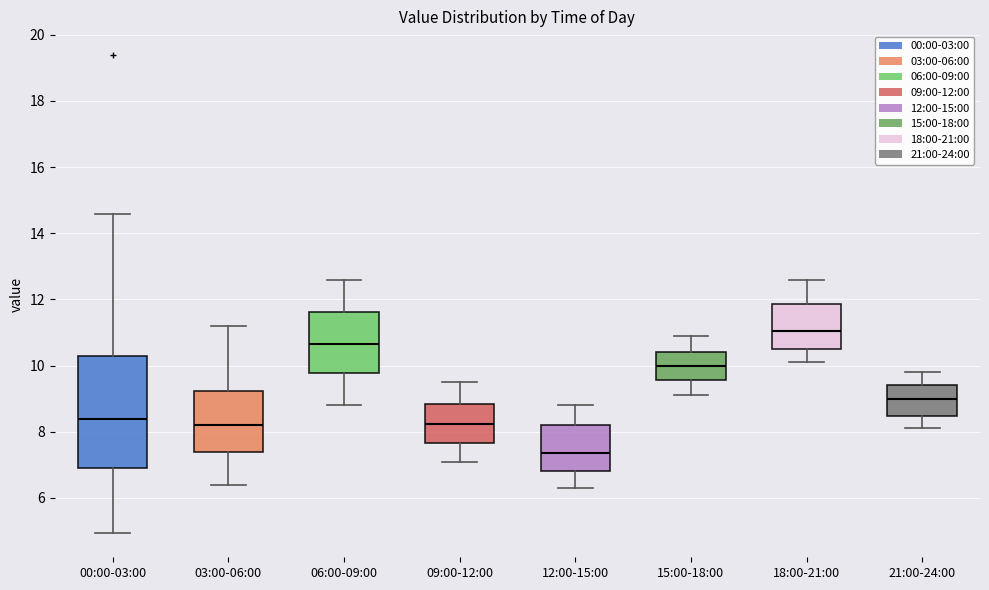

Which box's median line is the highest?

18:00-21:00